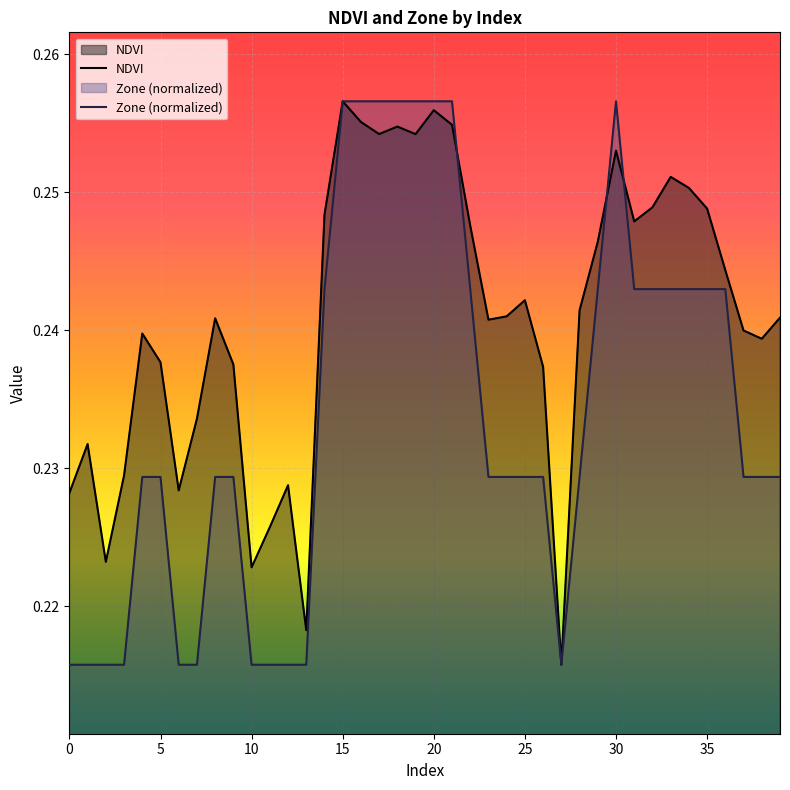

What value does the Zone (normalized) series have at 16?

0.3